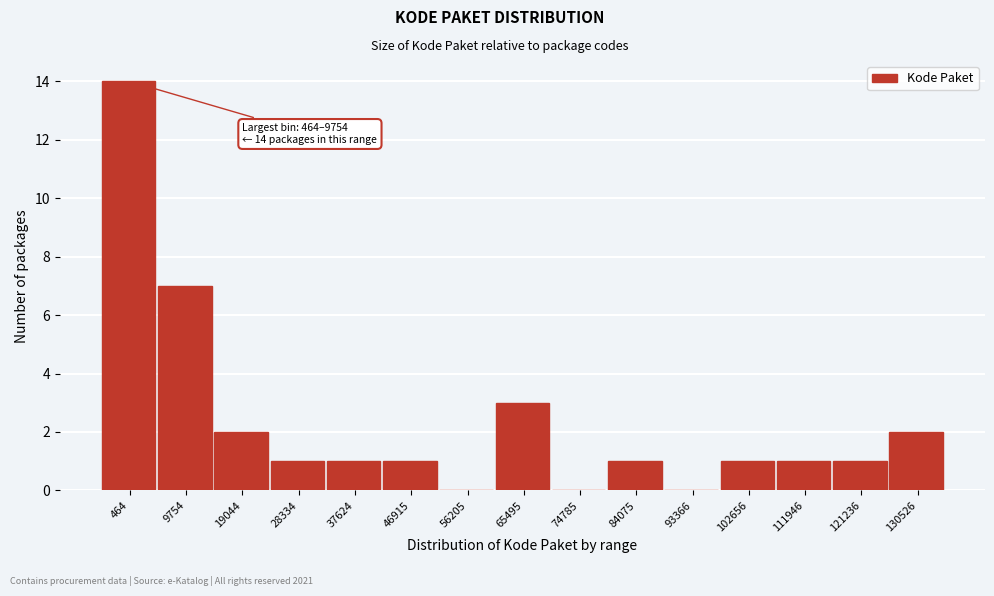

Reading left to right, extract all data points from this chart.

464=14	9754=7	19044=2	28334=1	37624=1	46915=1	56205=0	65495=3	74785=0	84075=1	93366=0	102656=1	111946=1	121236=1	130526=2